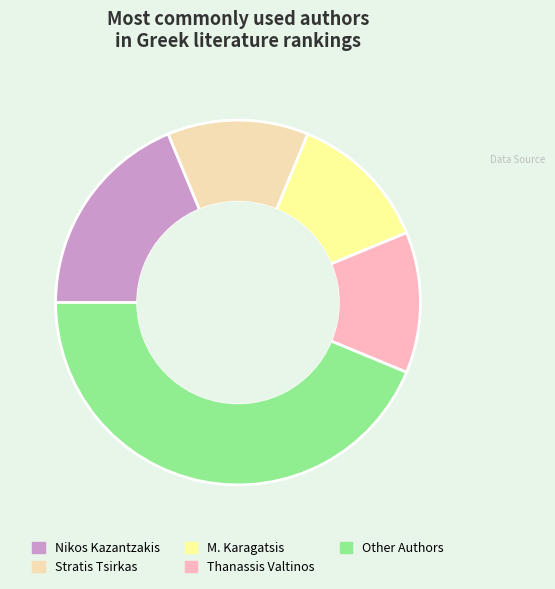

Is the sum of Other Authors and Stratis Tsirkas greater than half?

Yes